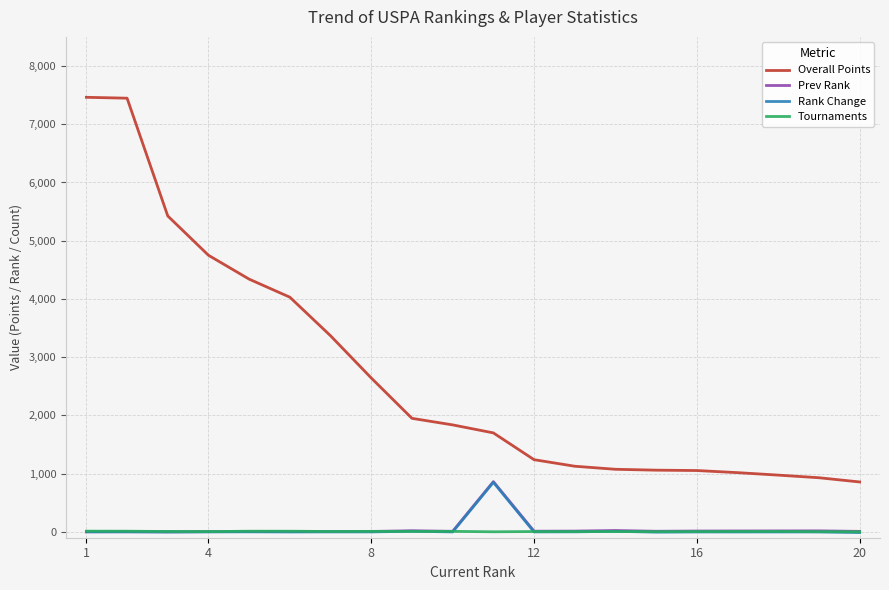

What is the greatest value displayed?

7462.5